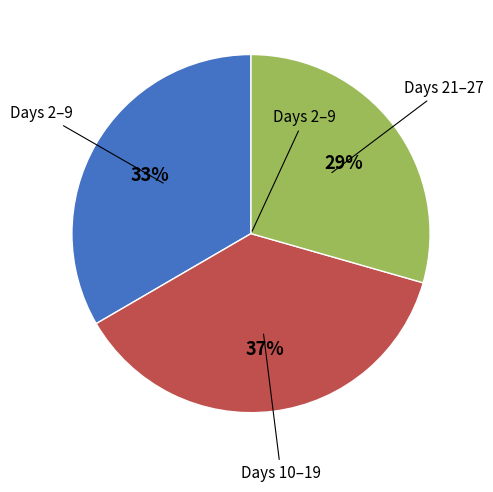

Does any single category account for the majority?

No